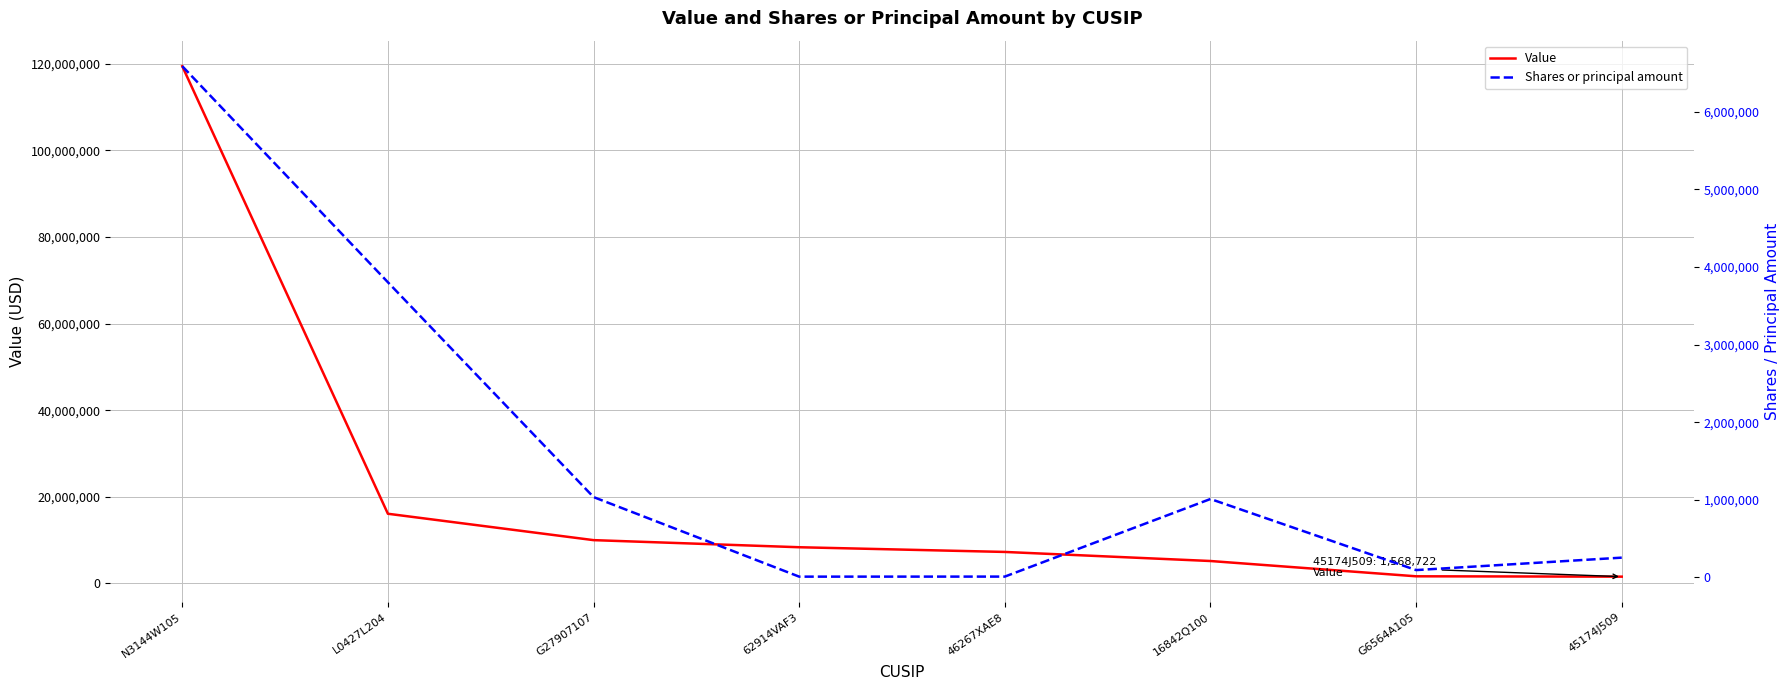

What is the value of the Value point at the 6th from the left?

5179034